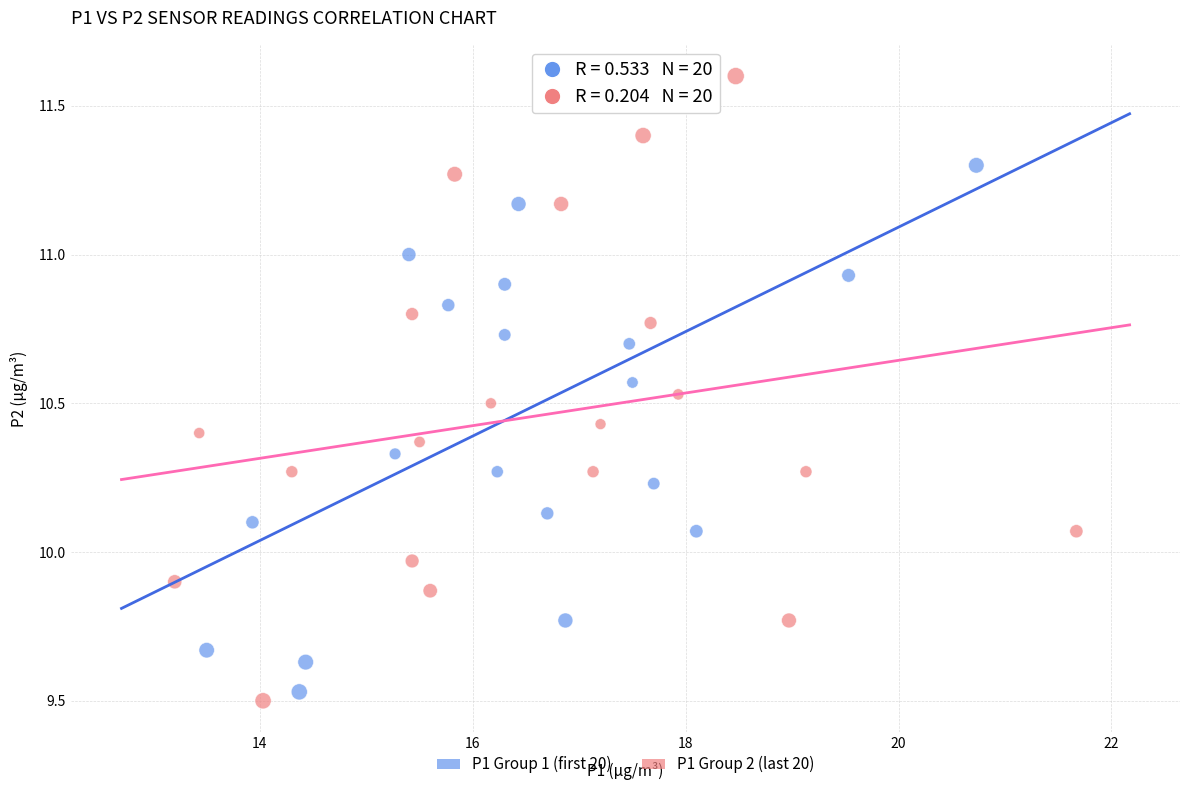

Which series has the widest spread of Y values?

P1 Group 2 (last 20)